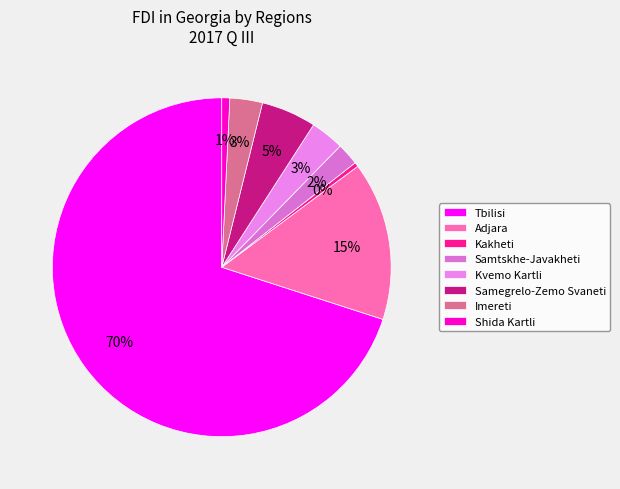

Rank the categories by value from lowest to highest.

Kakheti, Shida Kartli, Samtskhe-Javakheti, Imereti, Kvemo Kartli, Samegrelo-Zemo Svaneti, Adjara, Tbilisi